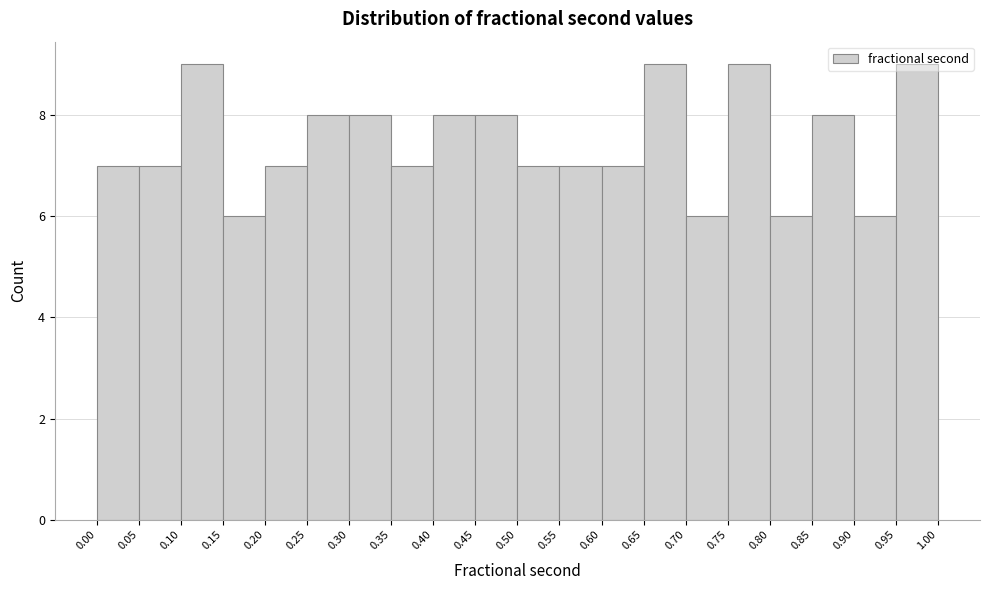

Reading left to right, list every bar in this chart as the range it spans on the x-axis followed by its height. The values are not printed on the chart, so give them approximately, as read against the axis.

0.00 to 0.05: 7
0.05 to 0.10: 7
0.10 to 0.15: 9
0.15 to 0.20: 6
0.20 to 0.25: 7
0.25 to 0.30: 8
0.30 to 0.35: 8
0.35 to 0.40: 7
0.40 to 0.45: 8
0.45 to 0.50: 8
0.50 to 0.55: 7
0.55 to 0.60: 7
0.60 to 0.65: 7
0.65 to 0.70: 9
0.70 to 0.75: 6
0.75 to 0.80: 9
0.80 to 0.85: 6
0.85 to 0.90: 8
0.90 to 0.95: 6
0.95 to 1.00: 9